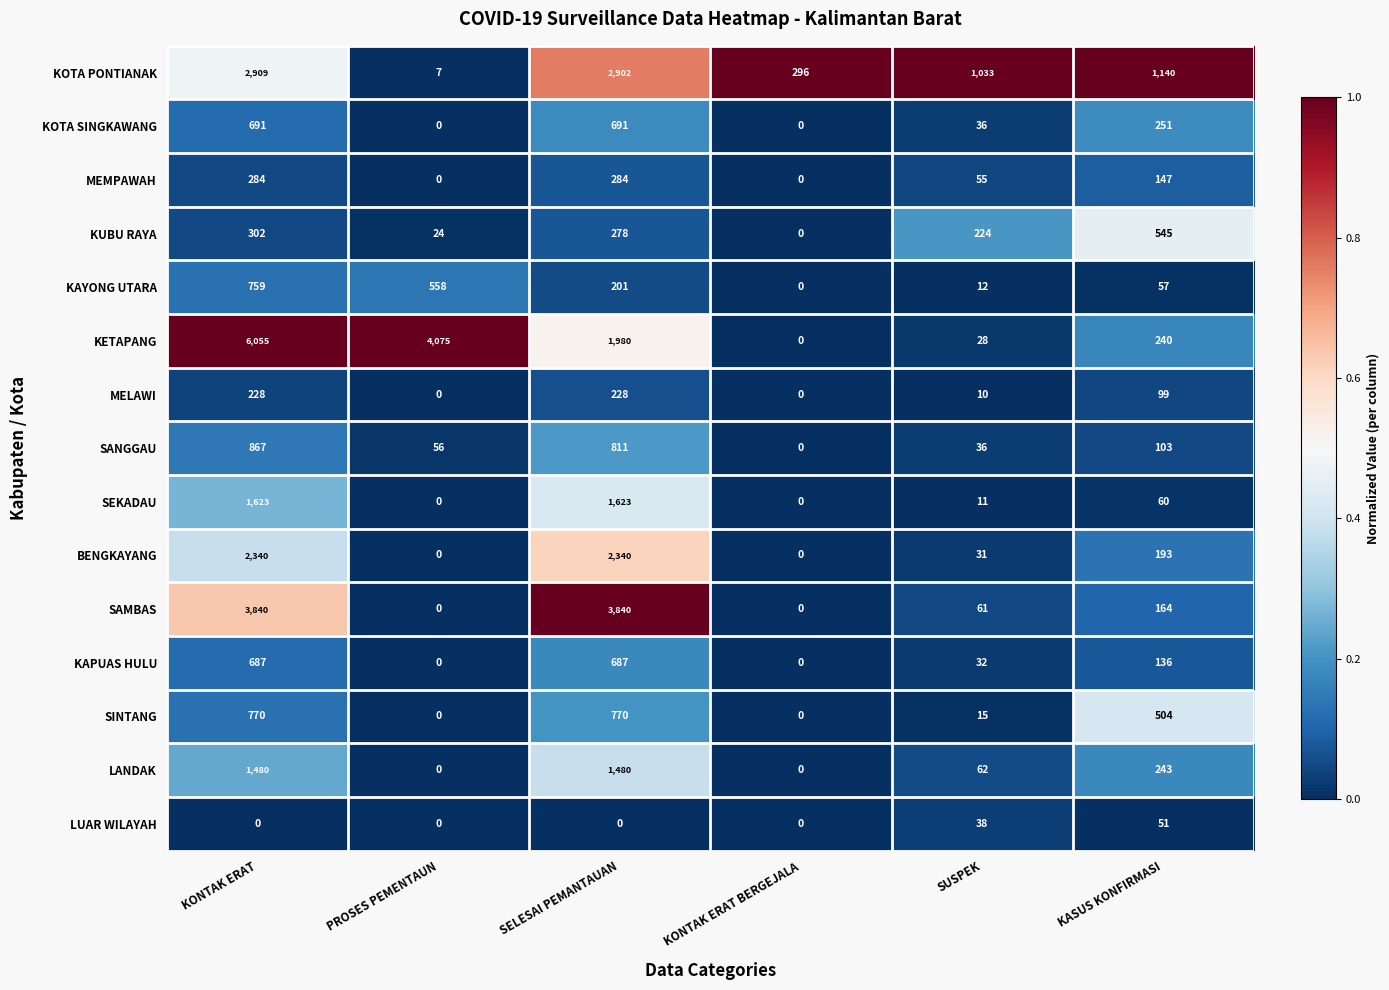

Read the SAMBAS value at SUSPEK, to the nearest 50.

50